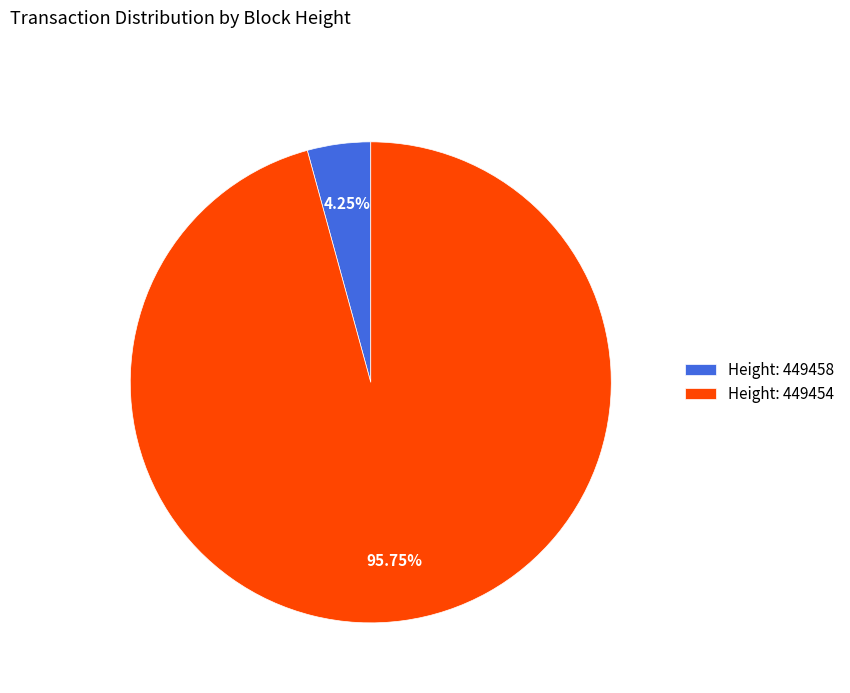

Do Height: 449454 and Height: 449458 together represent more than half of the pie?

Yes